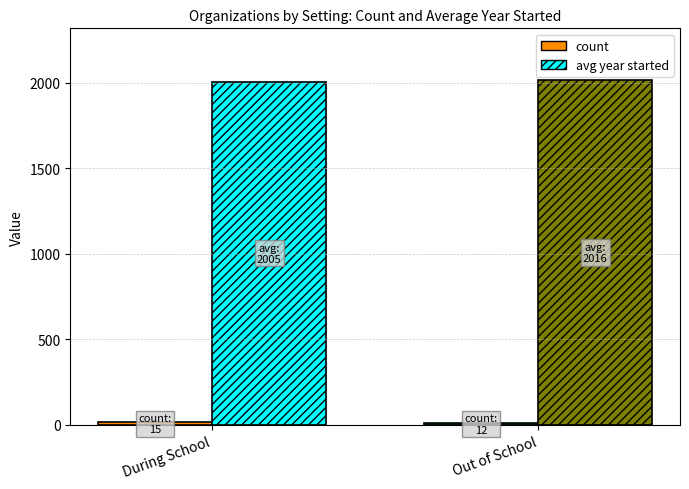

What is the smallest value displayed?

12